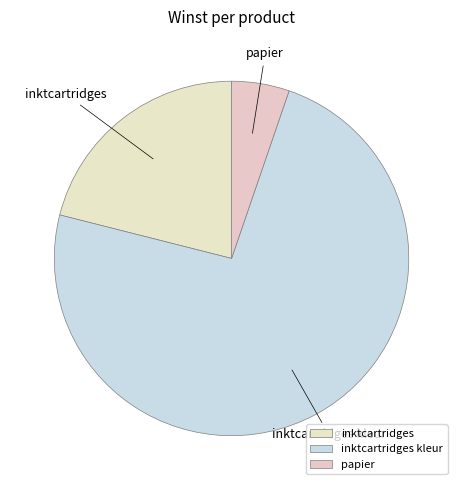

True or false: inktcartridges accounts for 28% of the total.

False